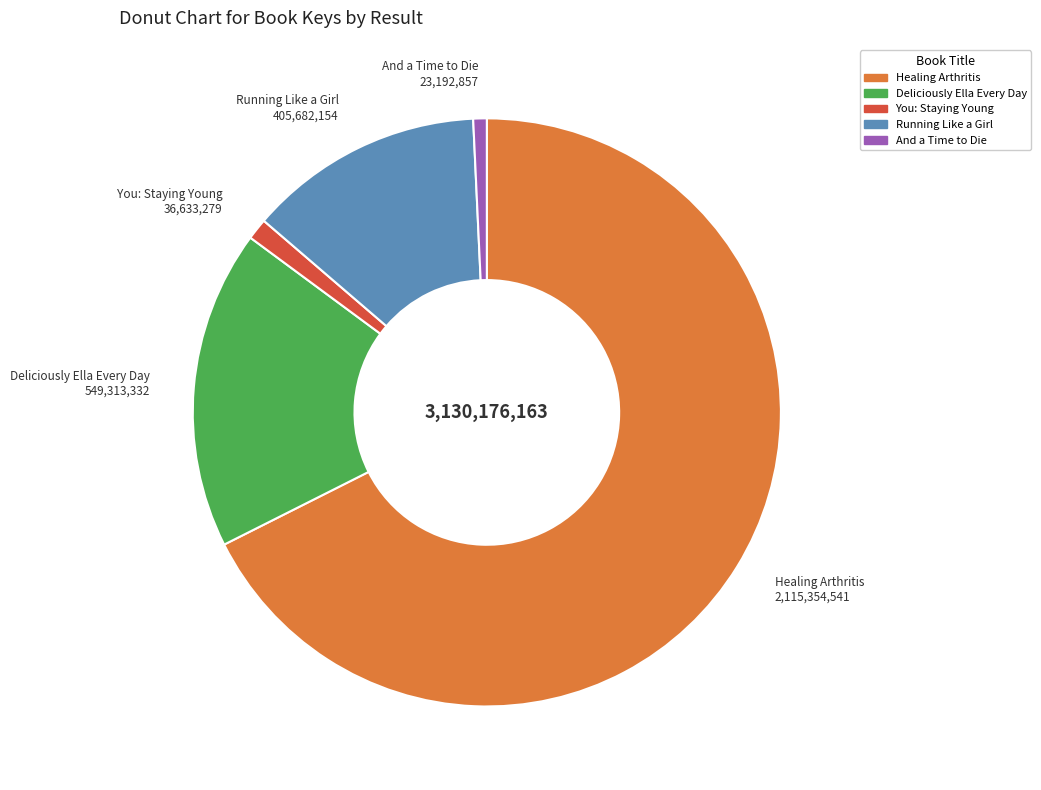

Is there a majority slice in this chart?

Yes